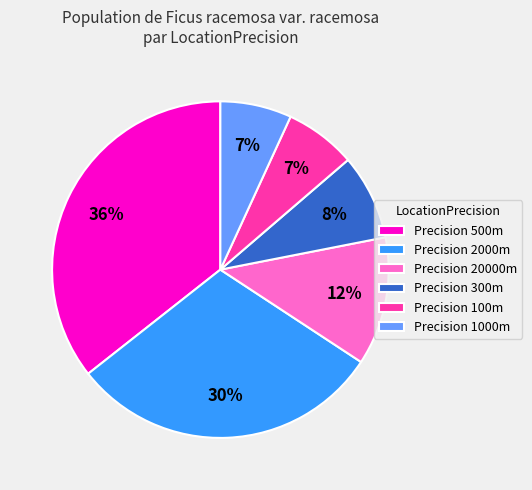

Do Precision 2000m and Precision 100m together represent more than half of the pie?

No